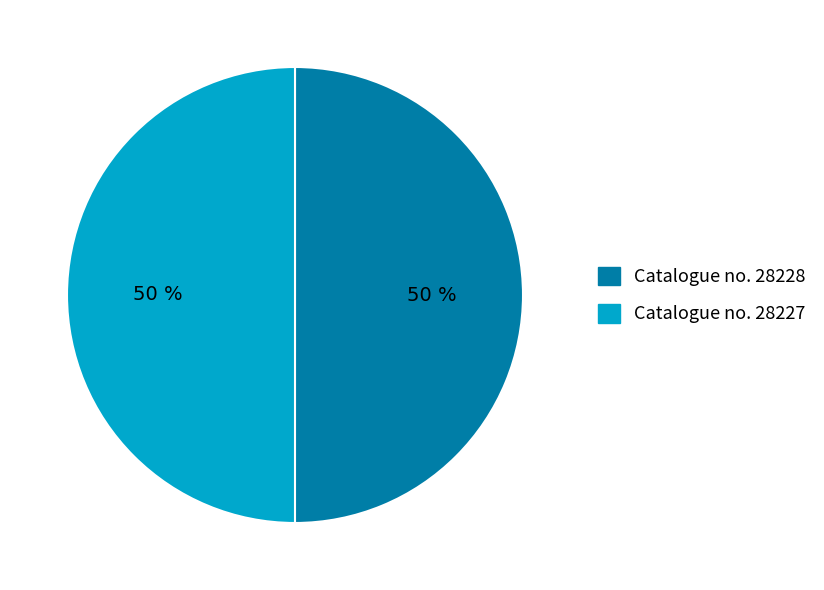

To the nearest percent, what is the average slice percentage?

50%